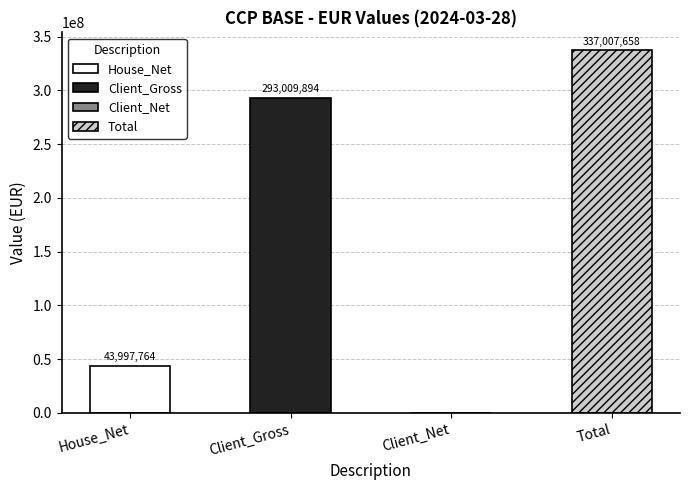

Between Total and Client_Net, which is larger?

Total